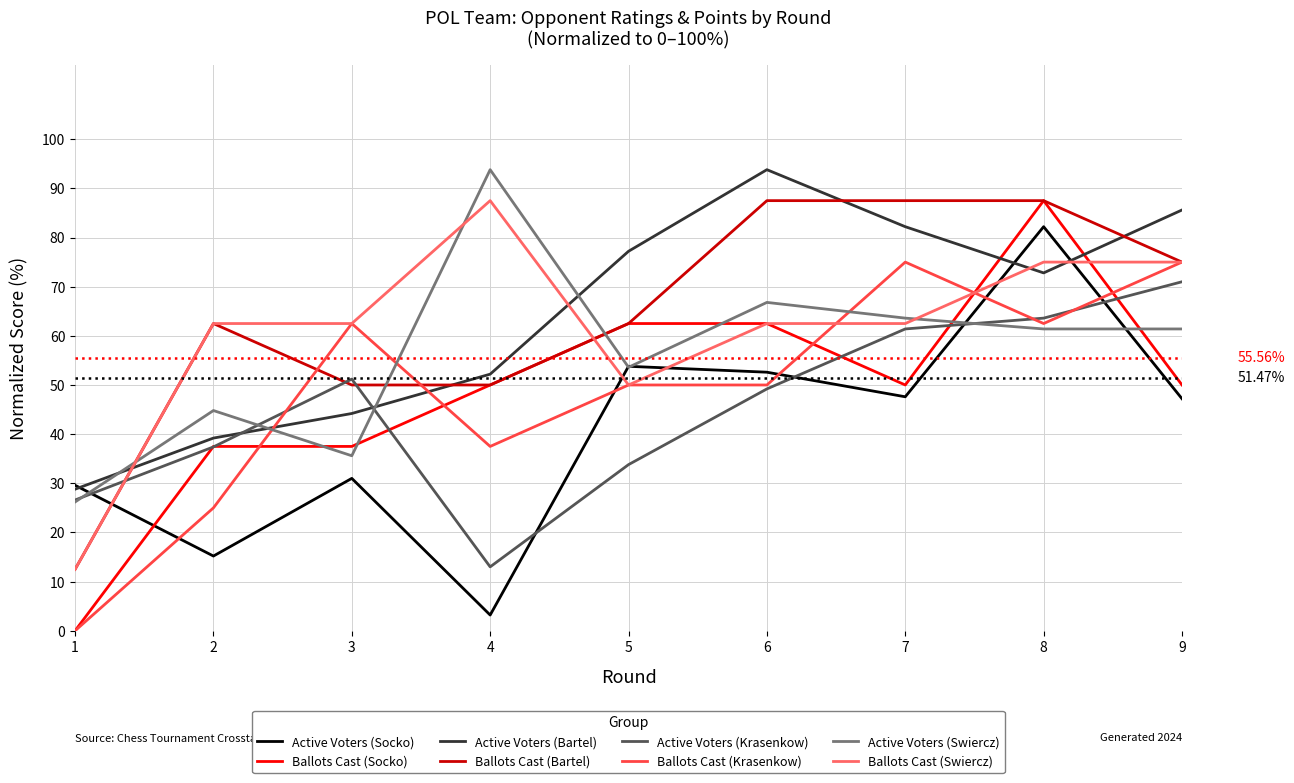

At how many categories does at least one series exceed 37?

8